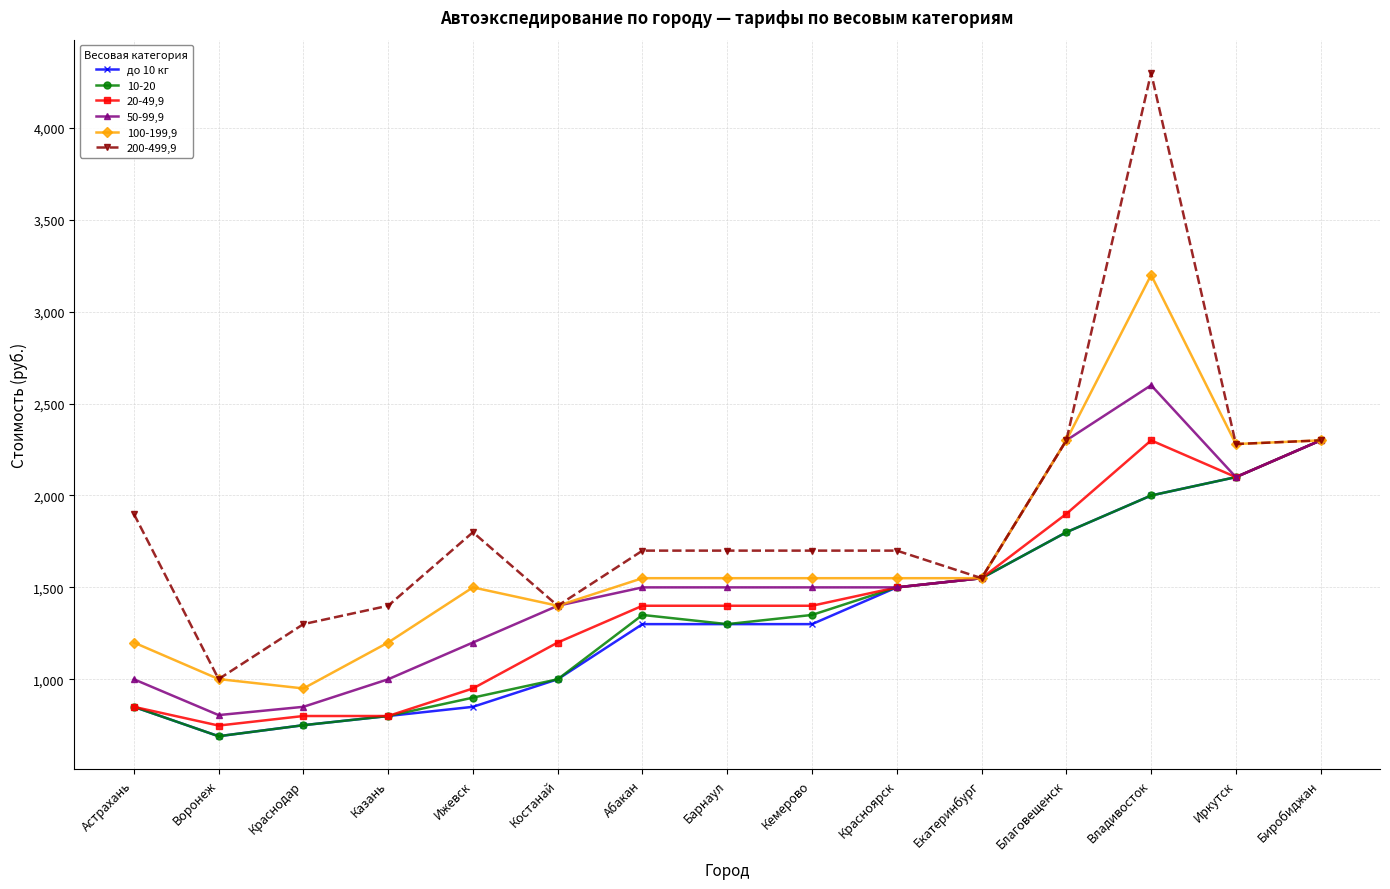

At which label does 100-199,9 reach its peak?

Владивосток